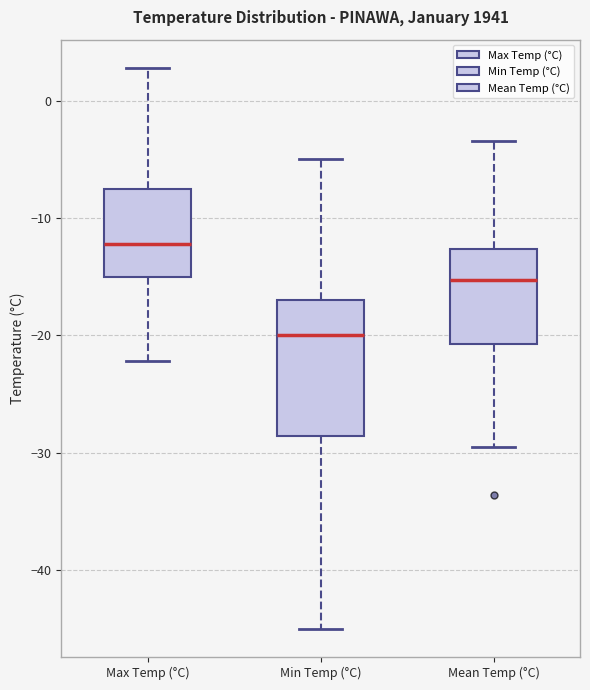

Comparing the boxes themselves (not the whiskers), which one is the tallest?

Min Temp (°C)